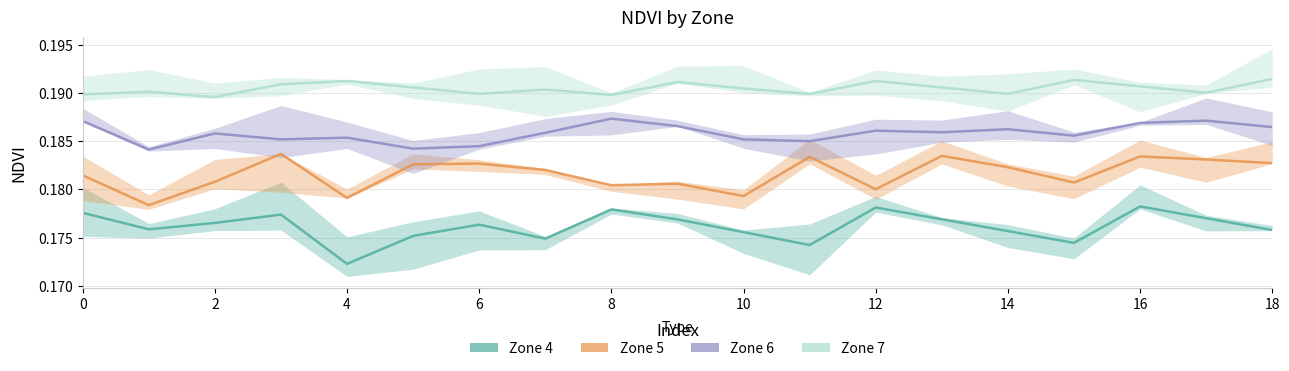

Which series has the largest total across all categories?

Zone 7